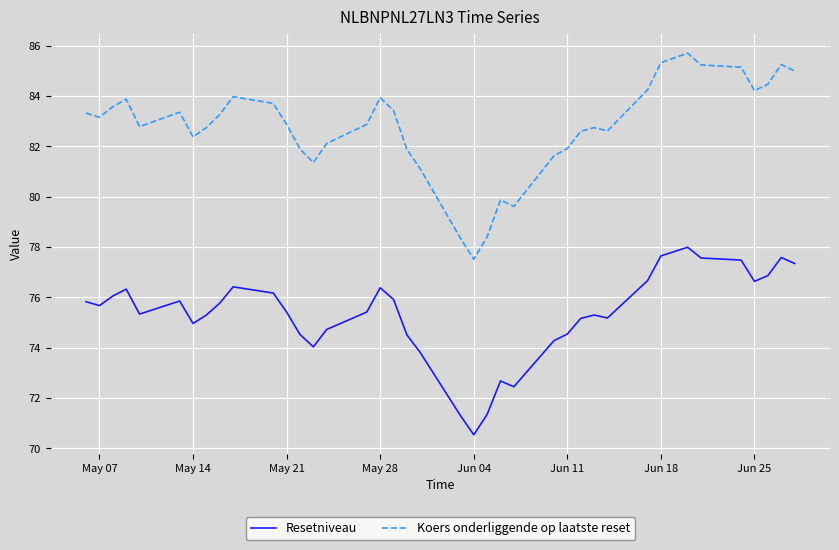

Which series has the widest spread of values?

Koers onderliggende op laatste reset